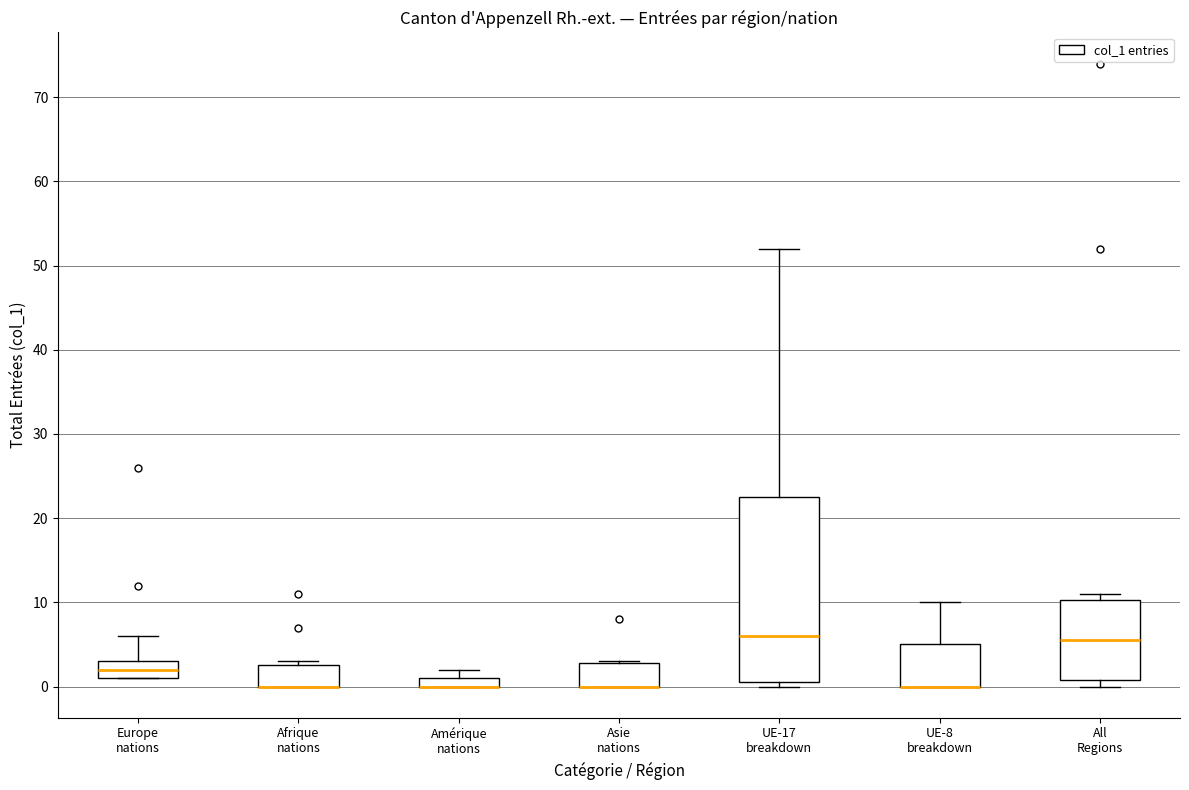

Which box is the tallest, from its lower edge to its upper edge?

UE-17 breakdown